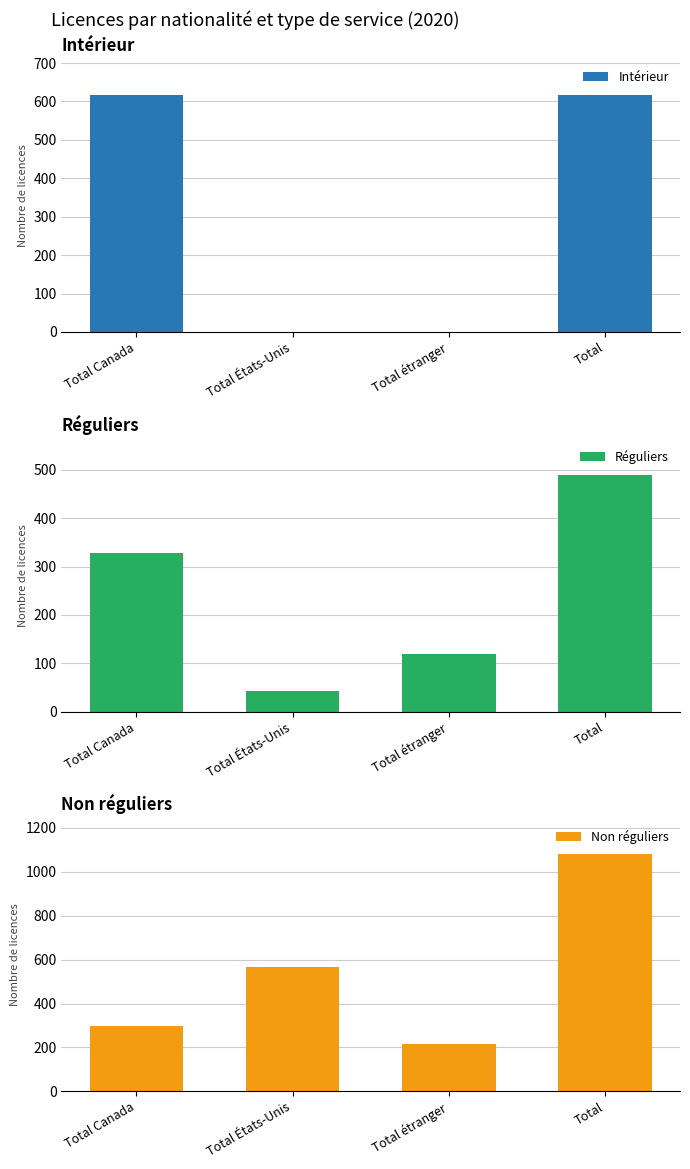

What is the total value across all series at Total Canada?

1243